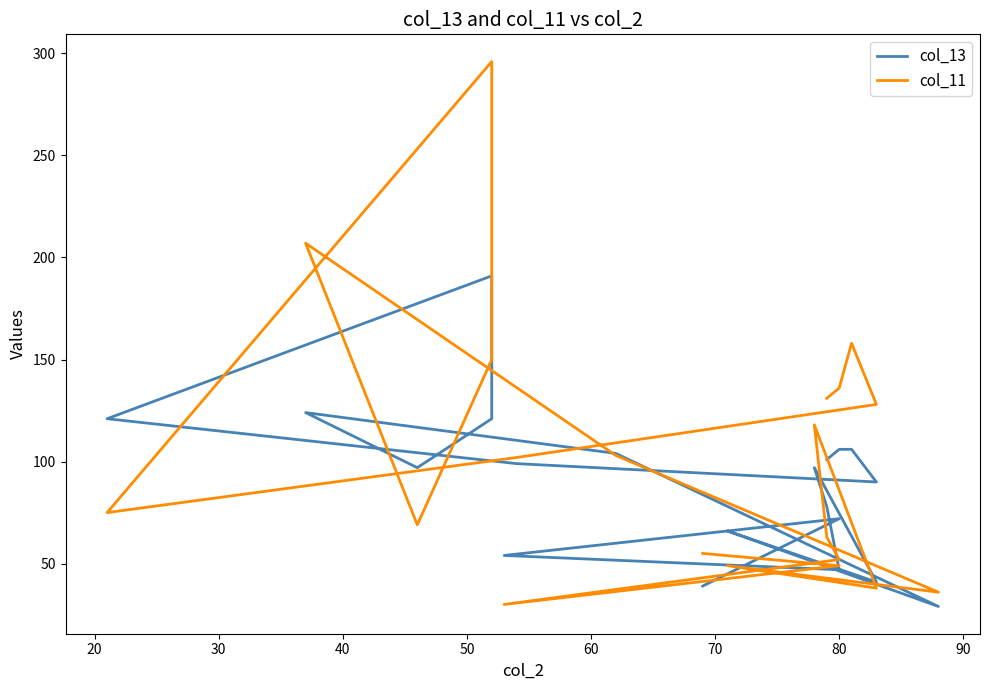

How many intersections are there between col_13 and col_11?

12